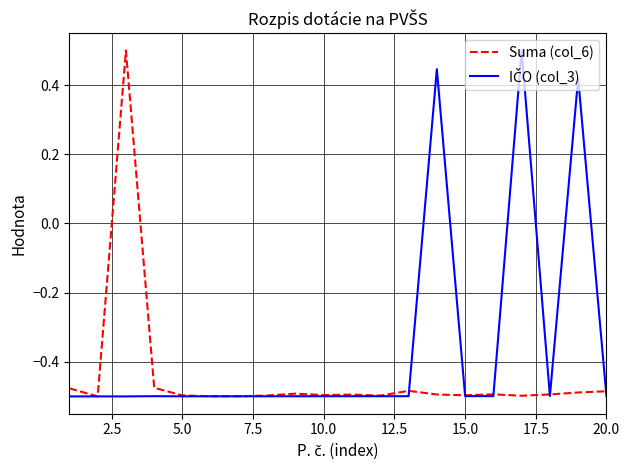

What is the smallest value displayed?

-0.5